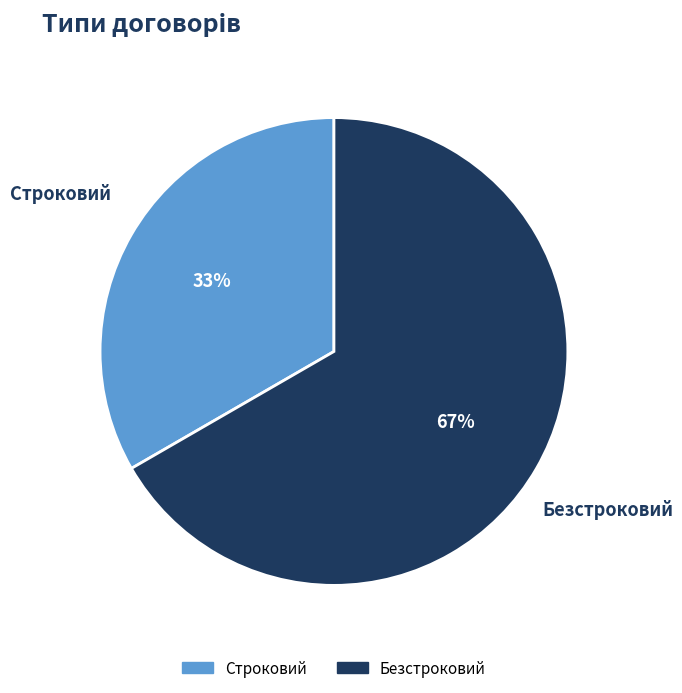

The Строковий slice represents 33% of the pie. True or false?

True